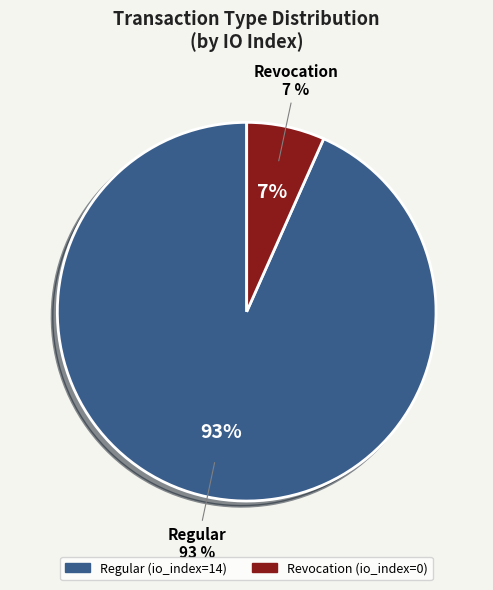

True or false: Revocation accounts for 11% of the total.

False